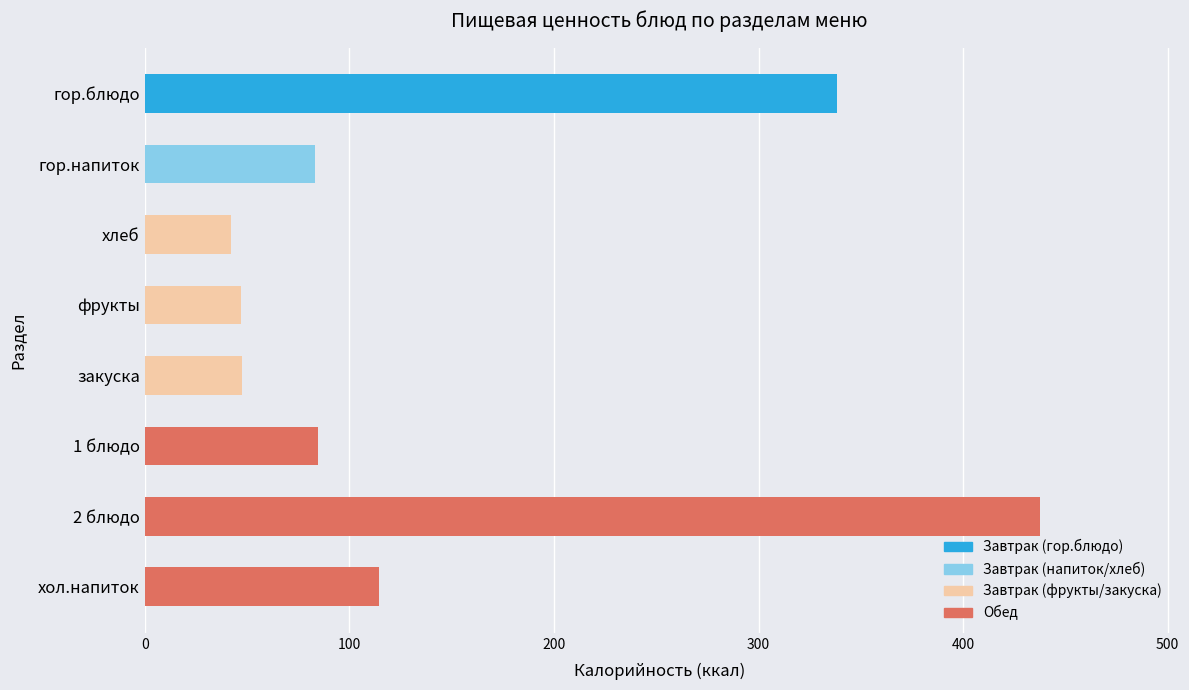

Between фрукты and 1 блюдо, which is larger?

1 блюдо